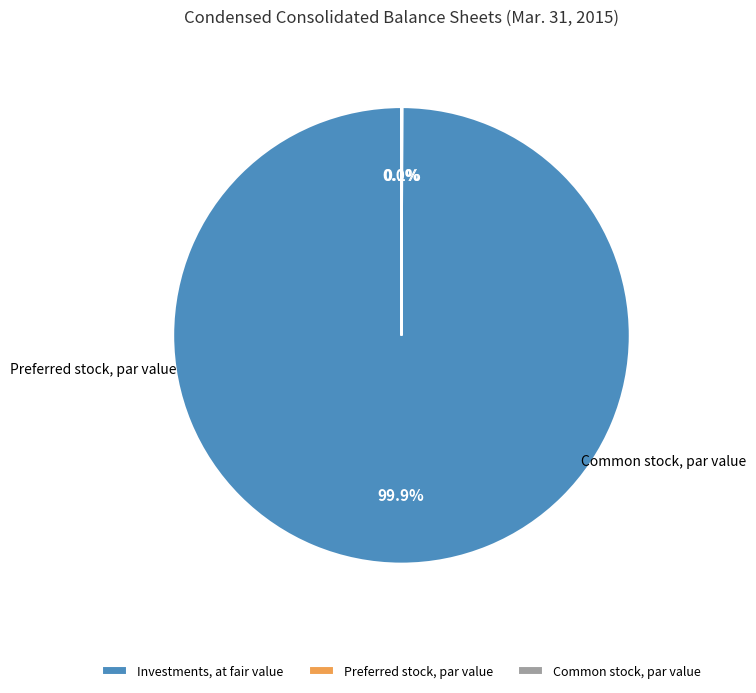

True or false: Investments, at fair value accounts for 100% of the total.

True